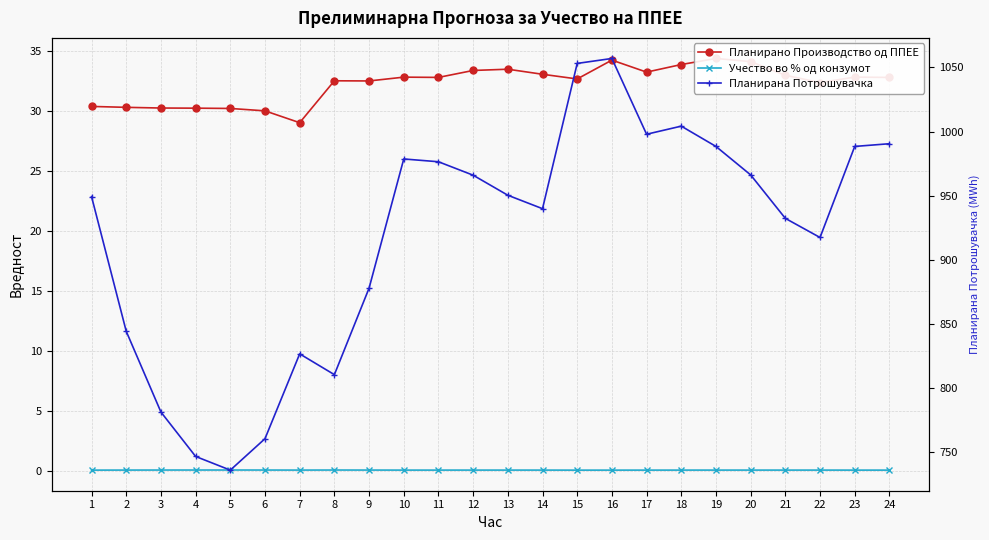

Which category has the highest value in the Учество во % од конзумот series?

5